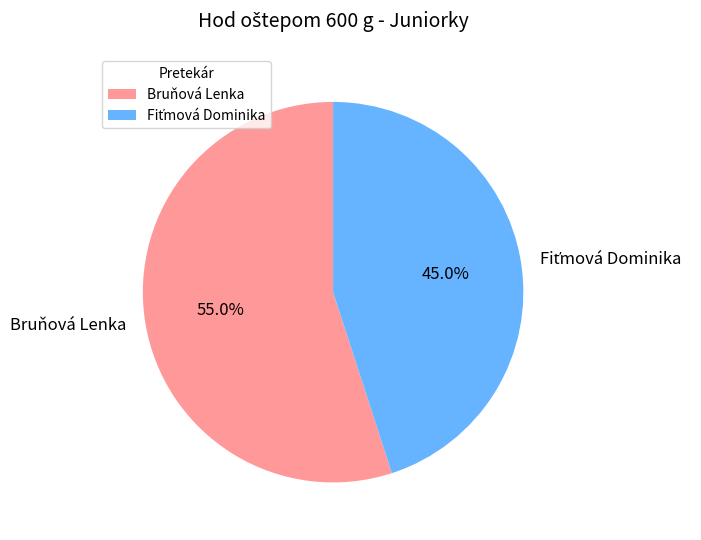

Which category has the biggest portion of the pie?

Bruňová Lenka